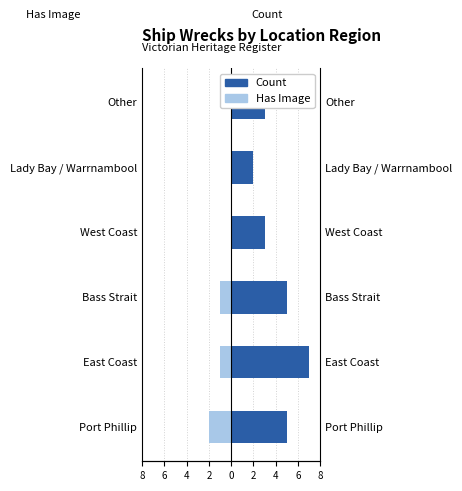

What is the sum of all Has Image values?

-4